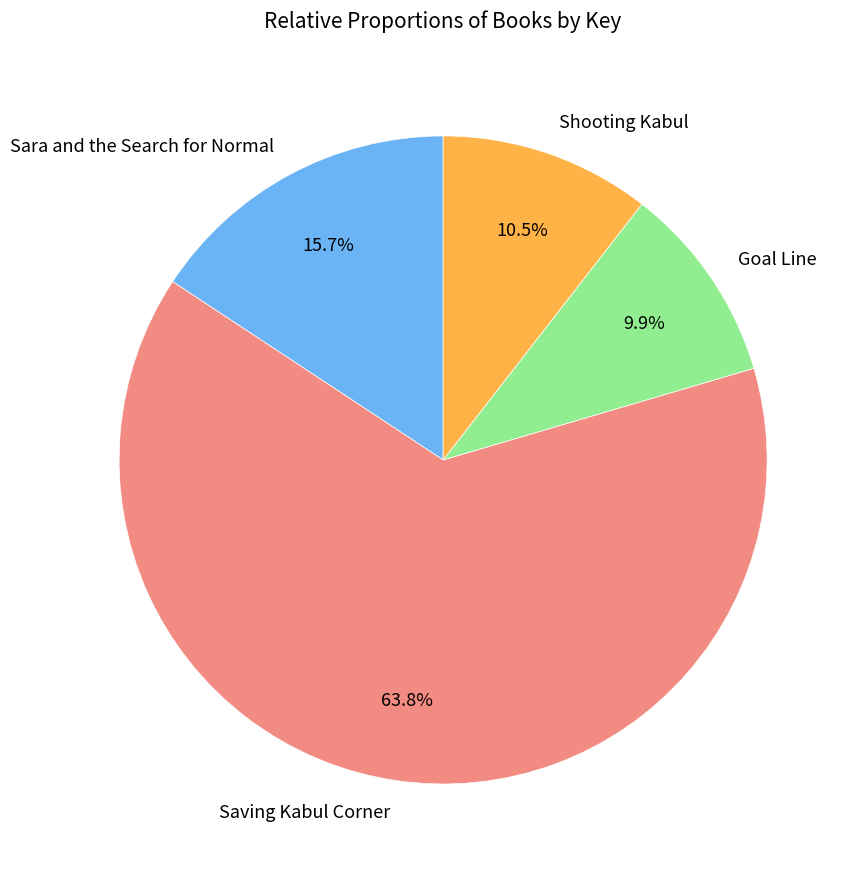

To the nearest percent, what is the combined percentage of Saving Kabul Corner and Shooting Kabul?

74%